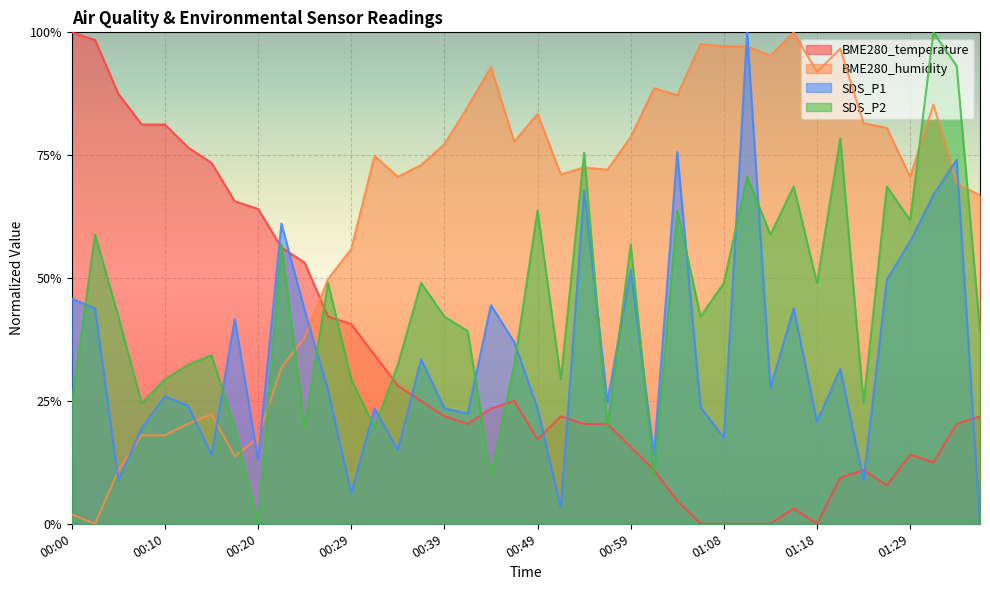

Which series has the largest total across all categories?

BME280_humidity